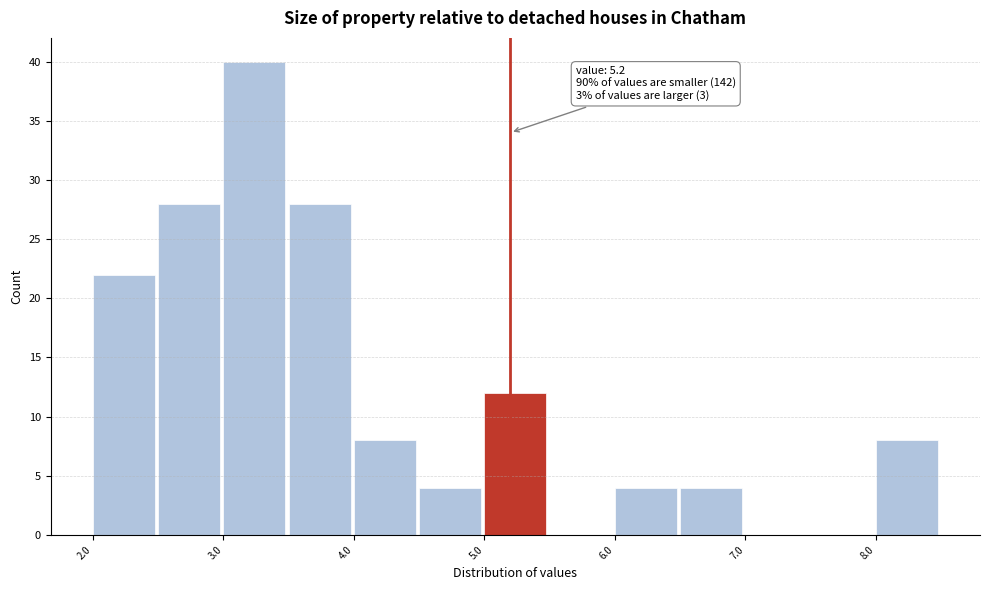

Over which range of the x-axis is the bar tallest?

3.0 to 3.5